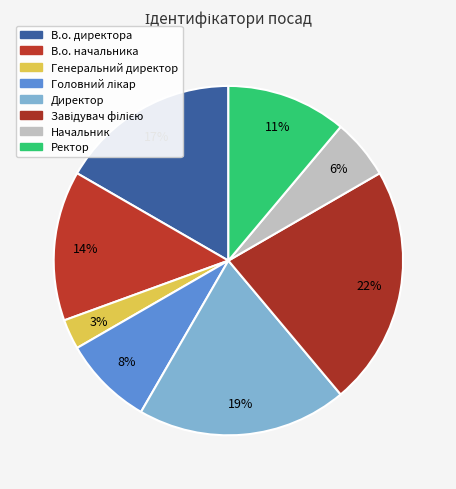

Combined, what portion of the pie is Ректор and Начальник?

16.7%